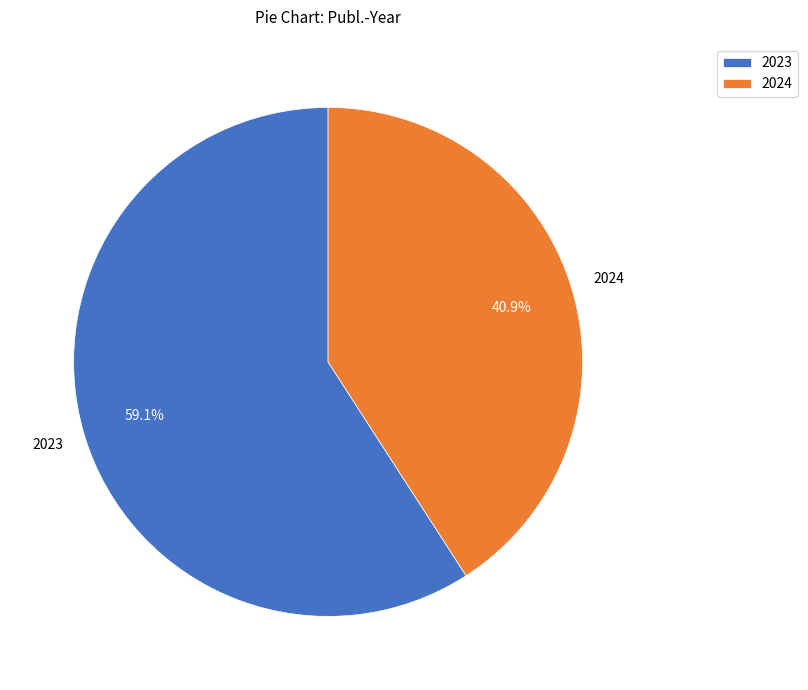

To the nearest percent, what percentage of the pie is 2023?

59%